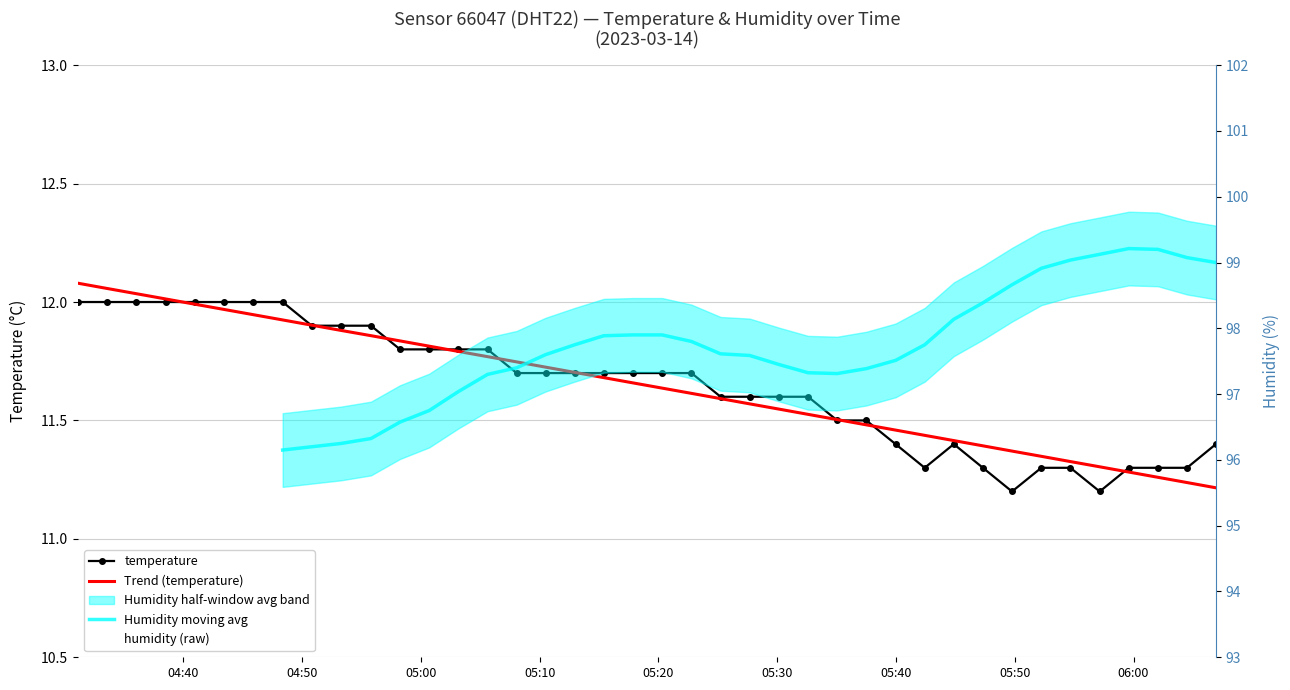

Where is the first local minimum for humidity?

2023-03-14T04:38:31